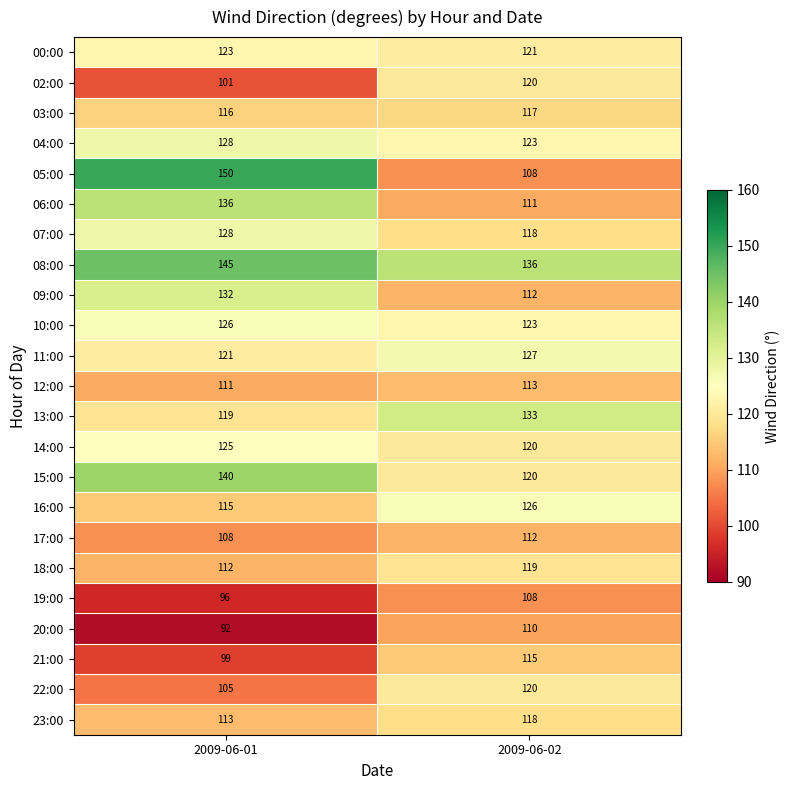

Which label corresponds to the largest value in the chart?

2009-06-01